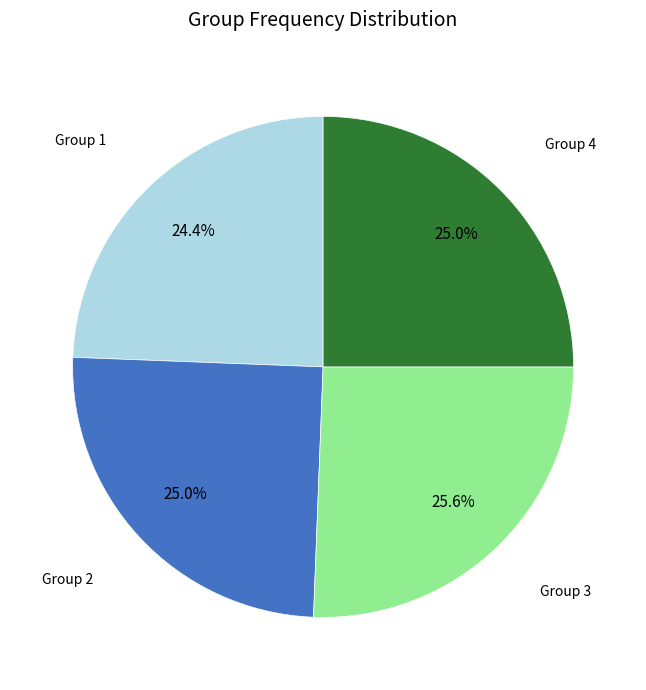

Is there any slice that represents more than half of the pie?

No